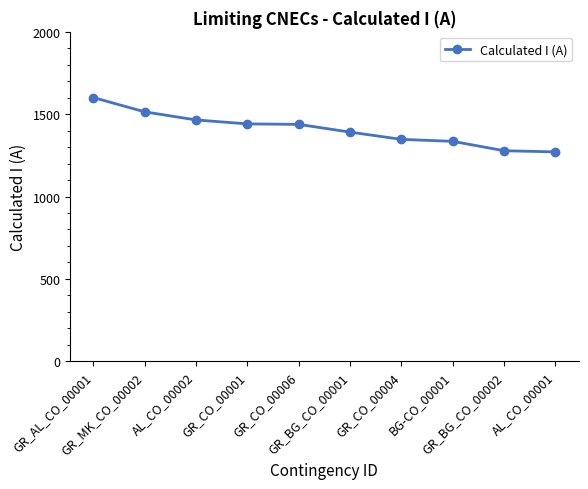

What is the difference between the maximum and minimum values?

330